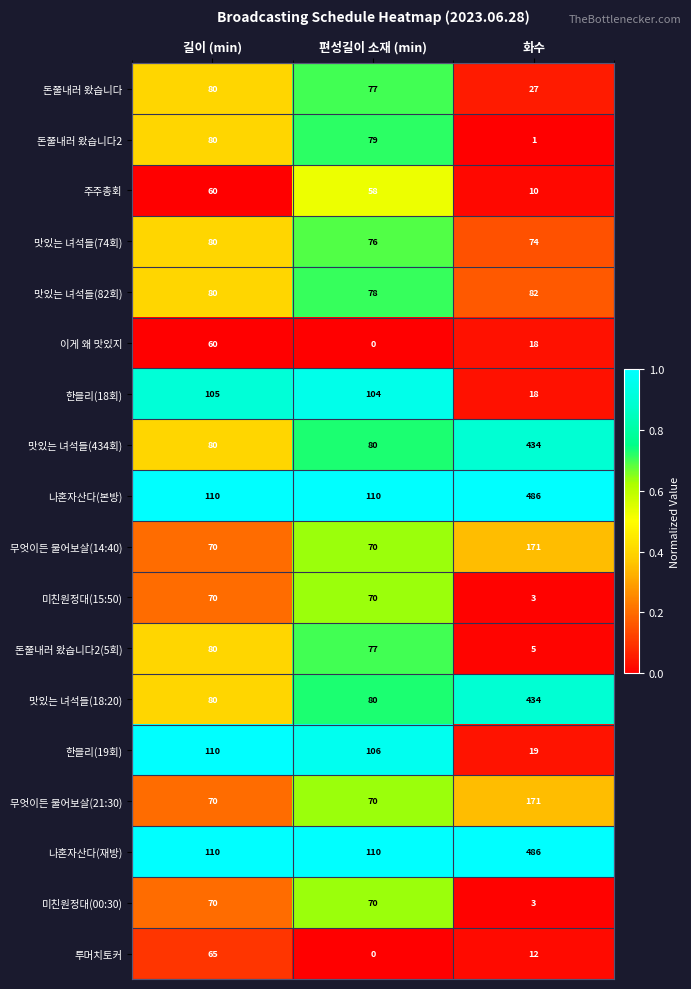

Count the 맛있는 녀석들(434회) values in the range 80 to 434.

3